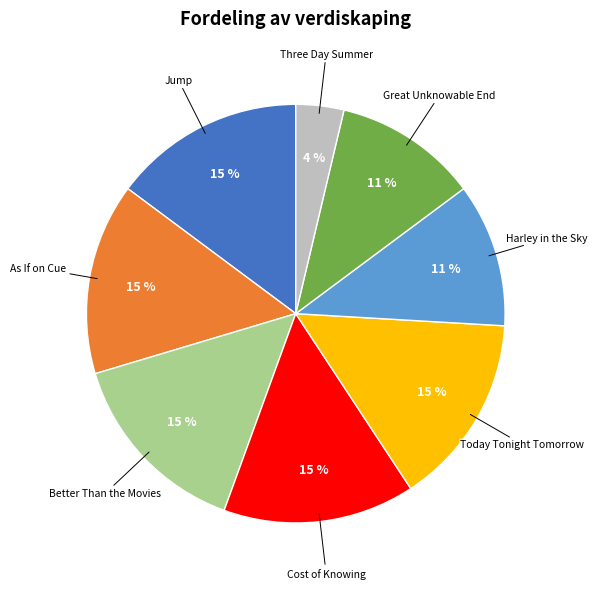

Is it true that Better Than the Movies is 27% of the pie?

False